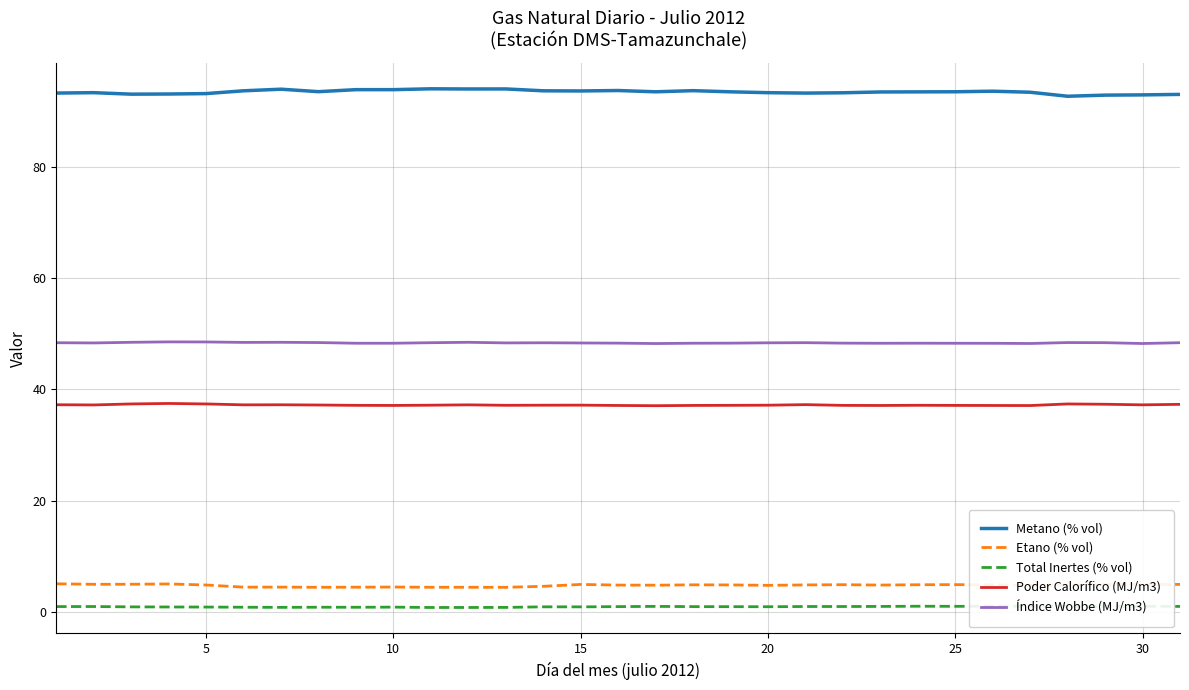

What is the average value of the Índice Wobbe (MJ/m3) series?

48.4